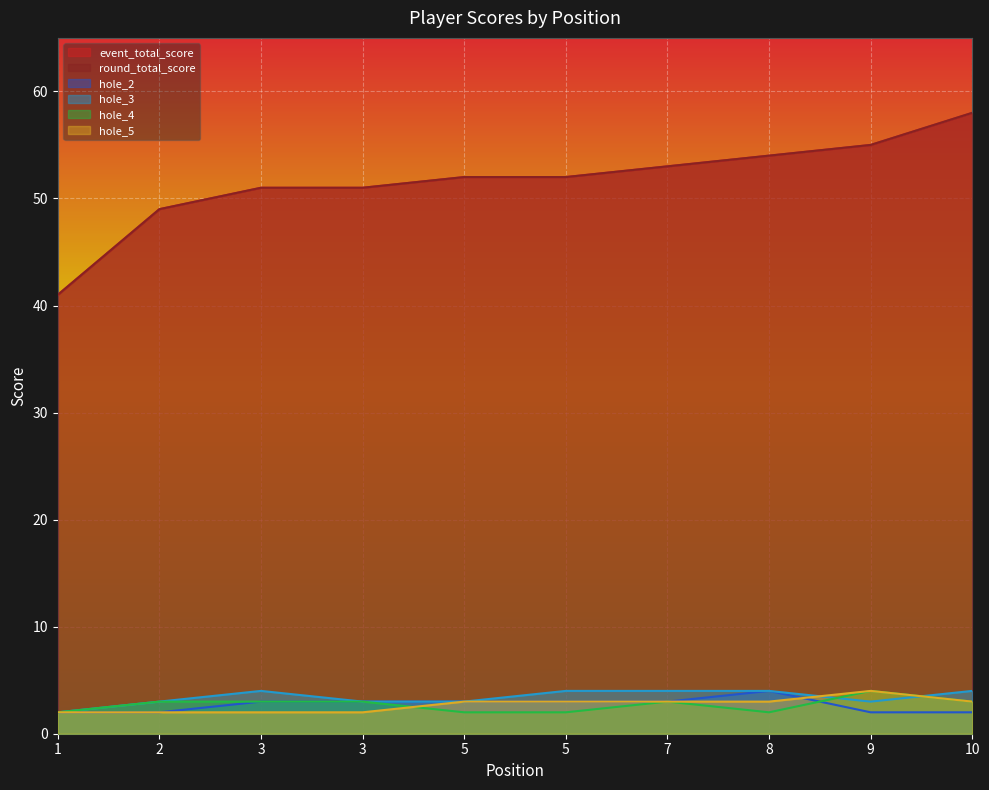

What is the difference between the highest and lowest values at 10?

56